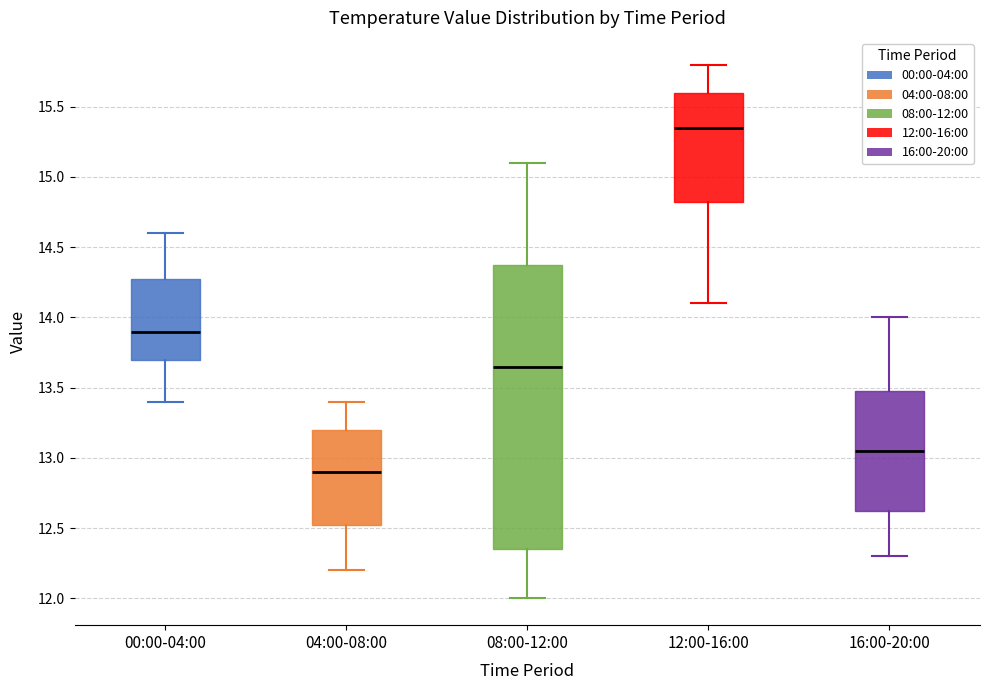

Which box has the lowest median line?

04:00-08:00